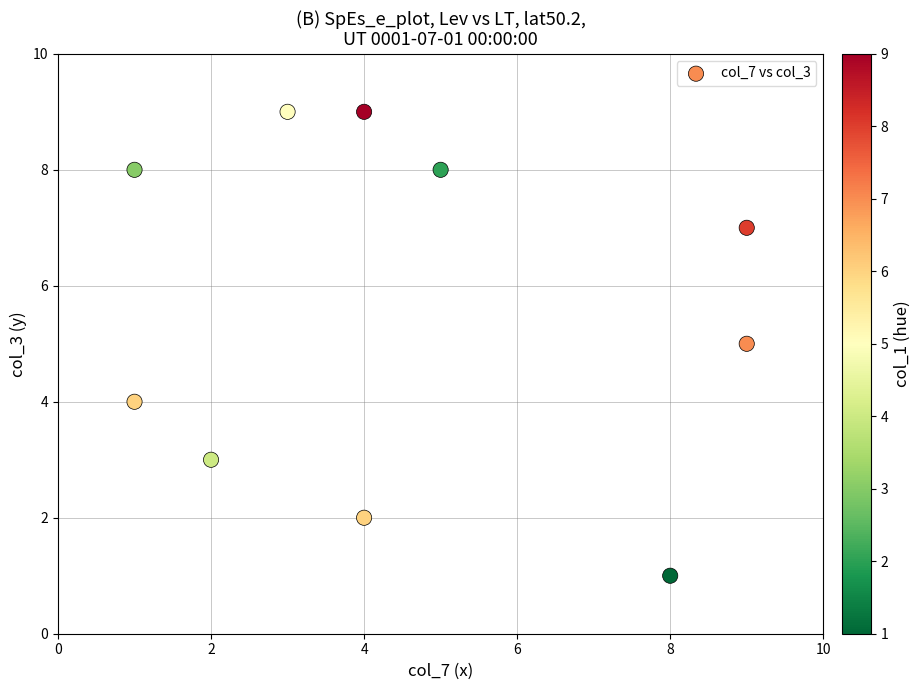

What is the average Y value?

6